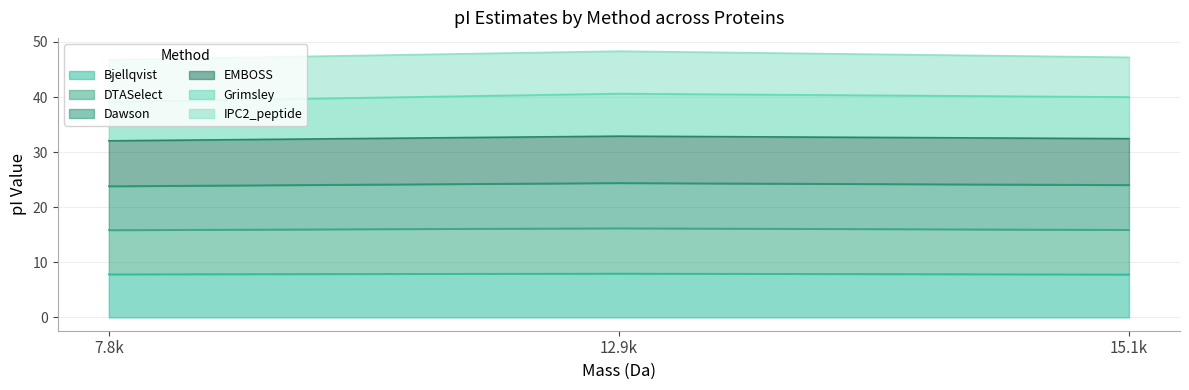

What is the highest value of the Bjellqvist series?

8.0